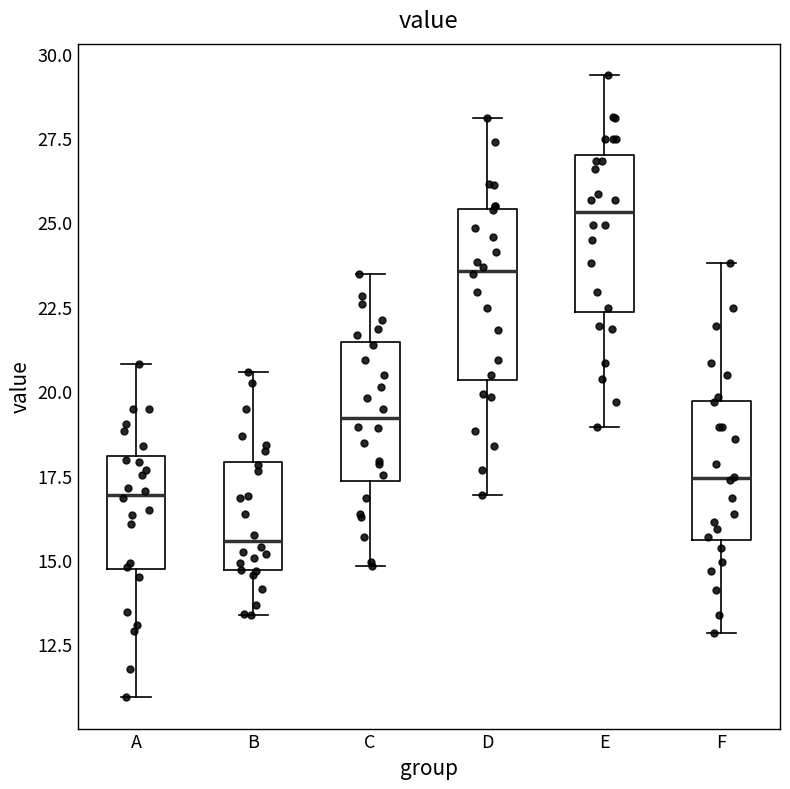

Where does the upper whisker of the box for A end on the y-axis? The values are not printed on the chart, so give them approximately, as read against the axis.

21.0